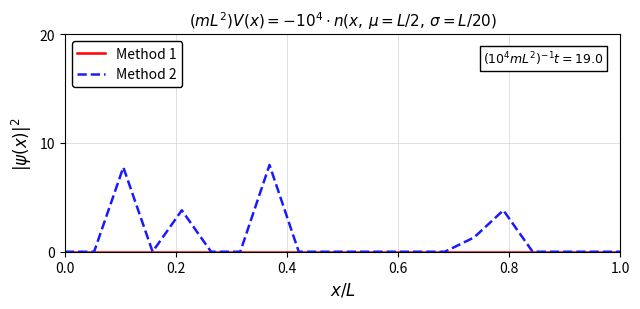

Which series has the largest range (max minus min)?

Method 2